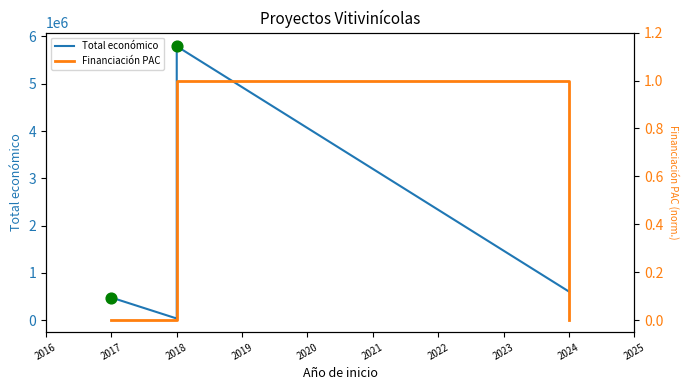

Which series reaches the maximum Y coordinate?

Total económico